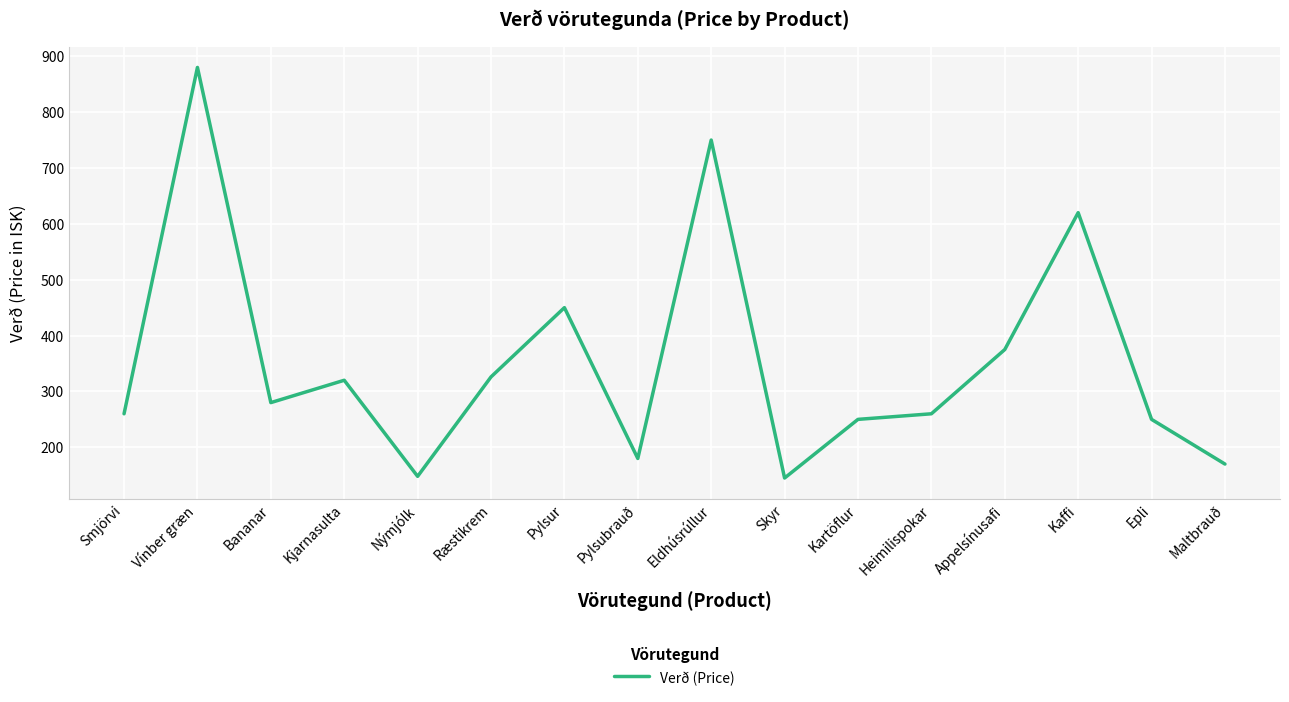

True or false: the data shows 488 at Ræstikrem.

False